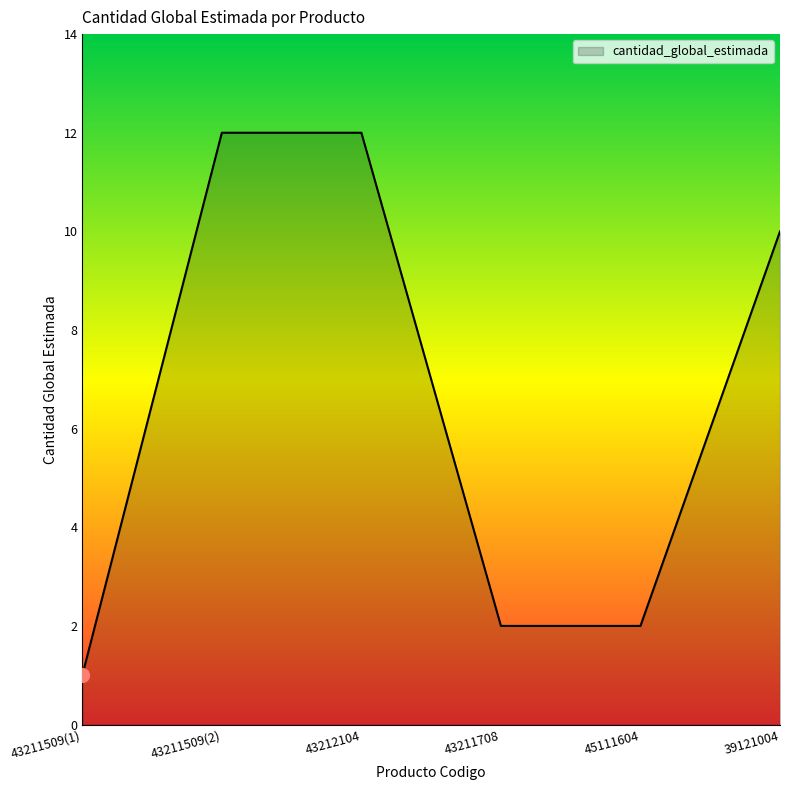

What is the greatest value displayed?

12